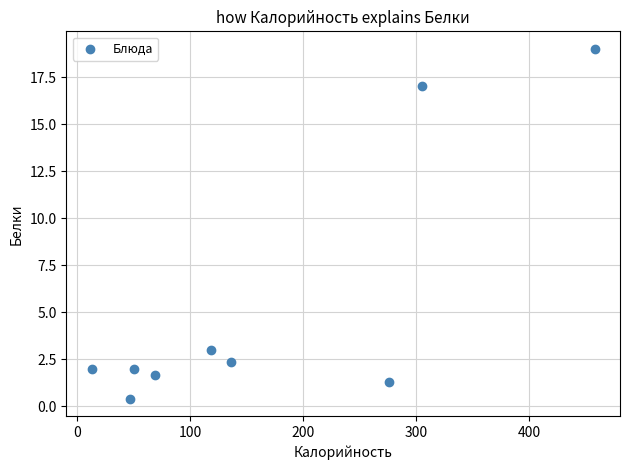

What Y value in the scatter plot is closest to 9?

3.0